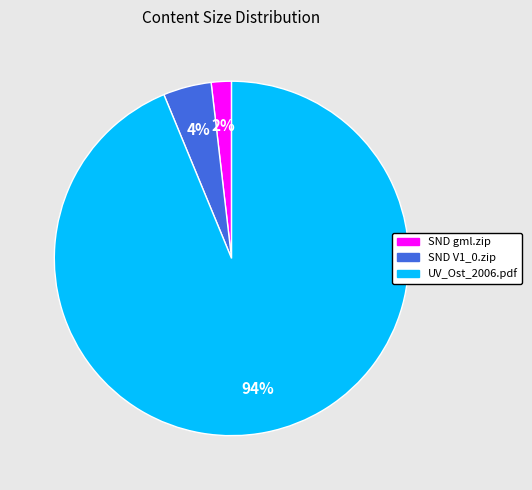

Rank the categories by value from lowest to highest.

SND gml.zip, SND V1_0.zip, UV_Ost_2006.pdf